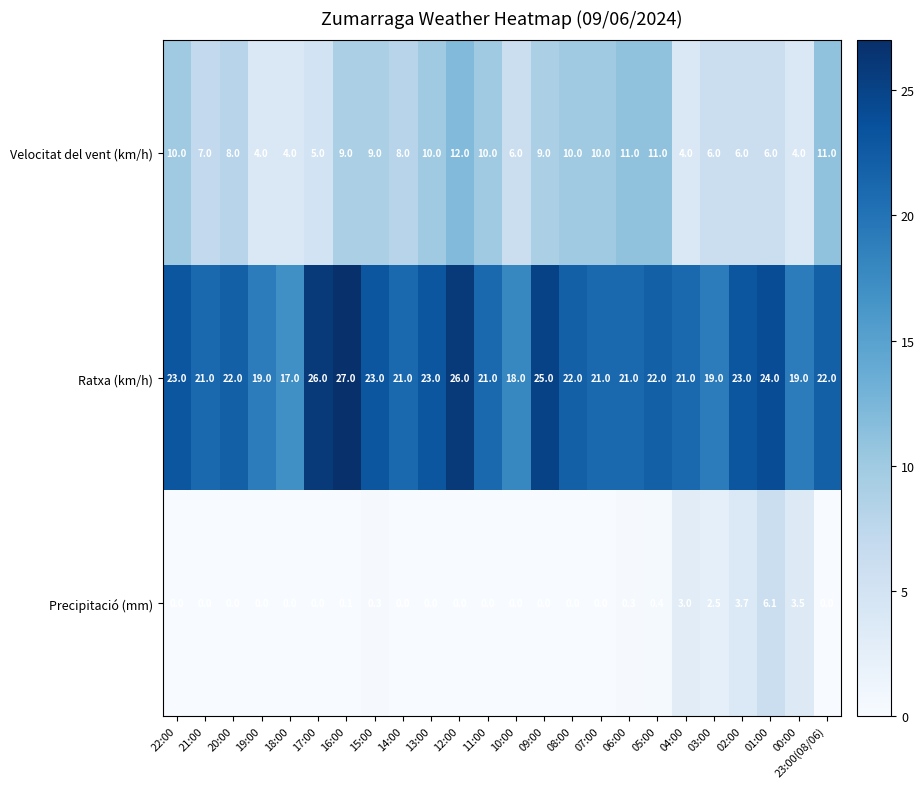

At how many categories does at least one series exceed 4?

24